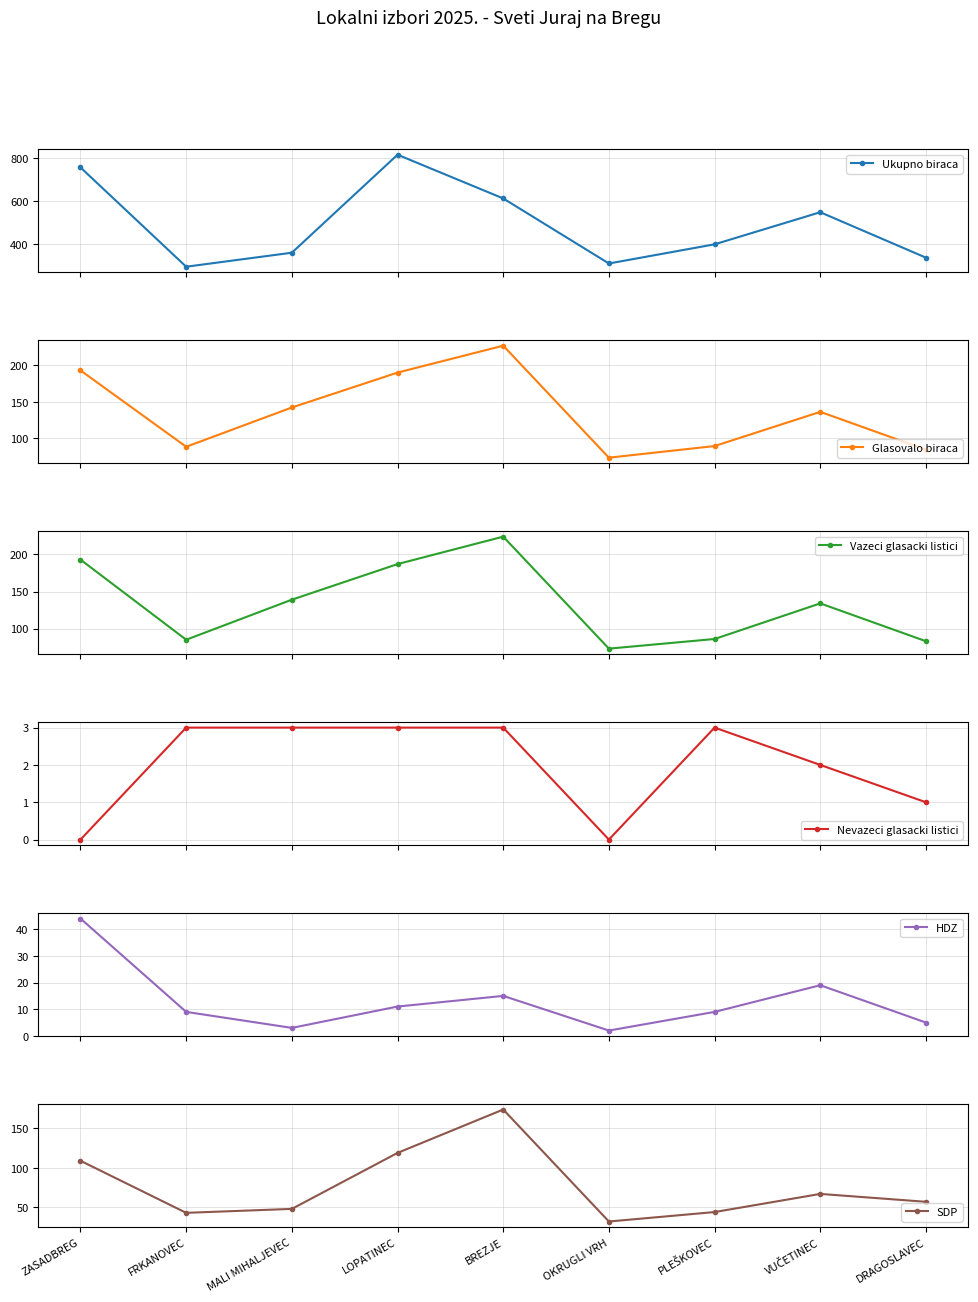

Is it true that Vazeci glasacki listici equals 134 at VUČETINEC?

True